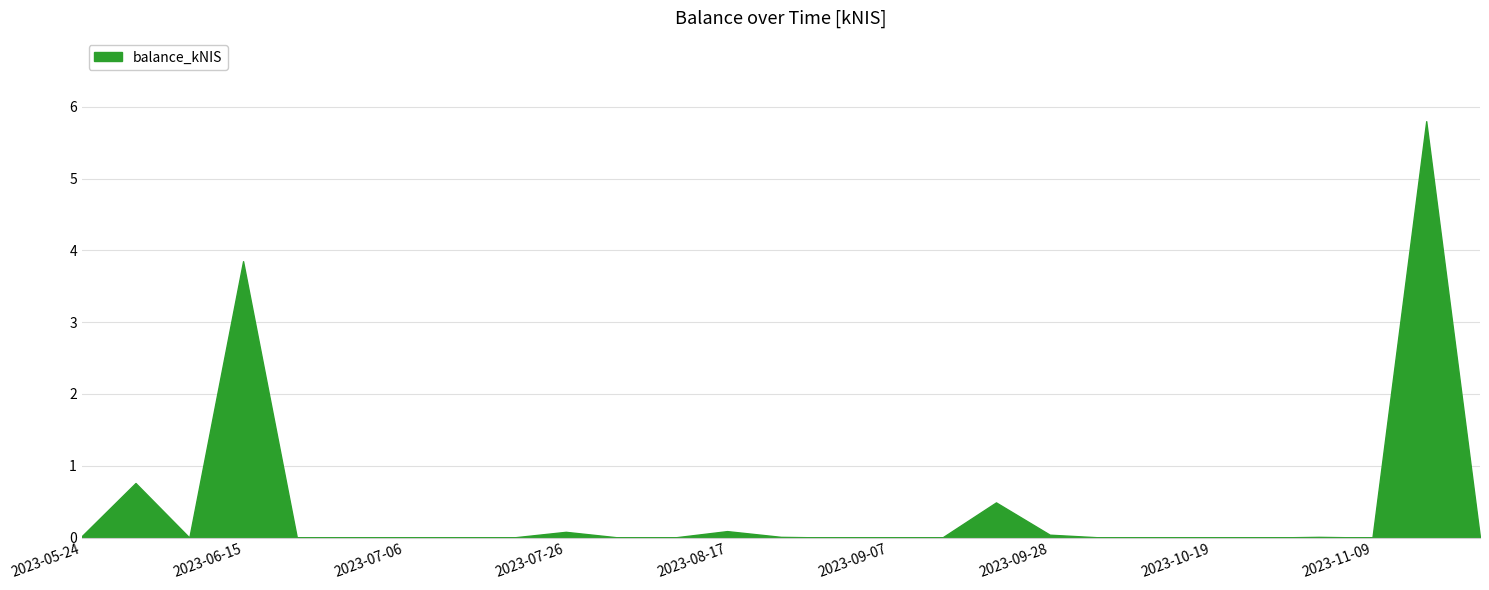

Does the chart have visible grid lines?

Yes